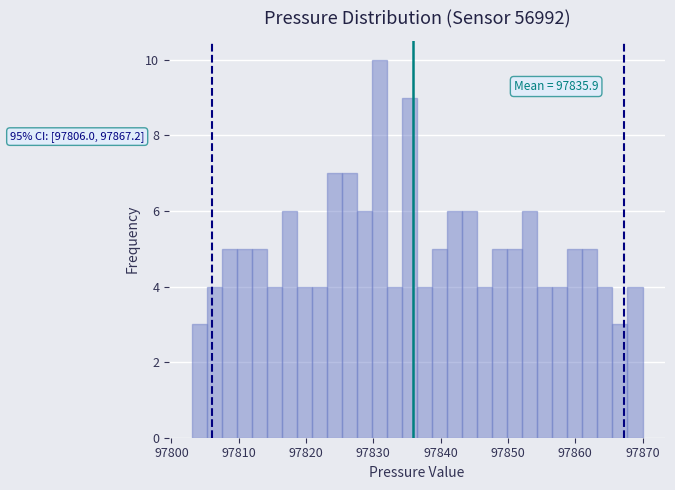

Around what value on the x-axis is the tallest bar? Give the approximate position of its centre, as read against the axis.

97831